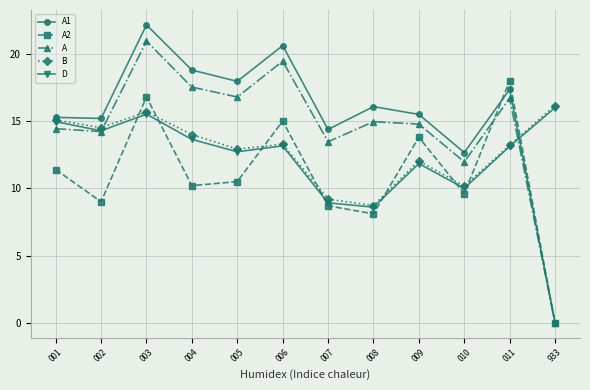

After their last crossing, which series has the higher values: A or B?

B